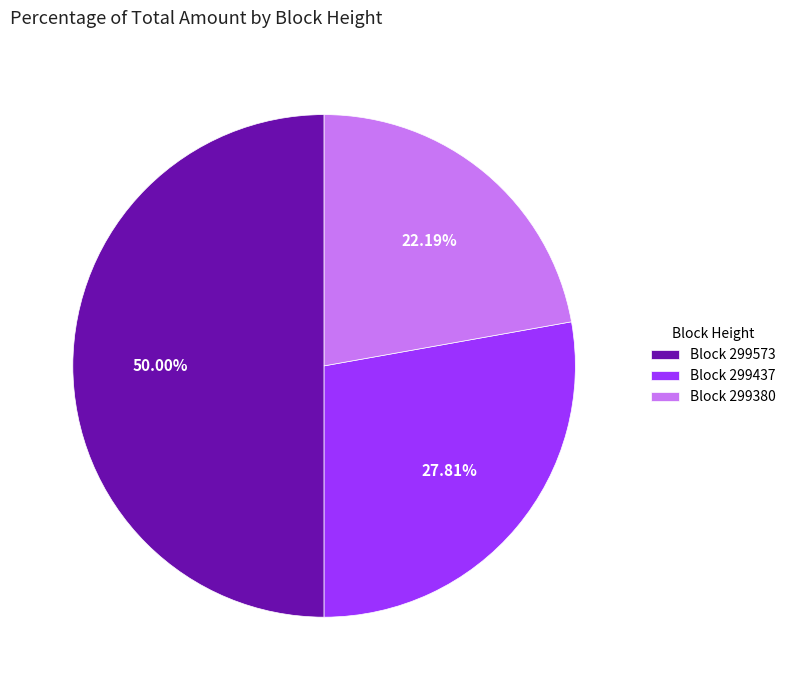

To the nearest percent, what is the difference between the largest and smallest slice percentages?

28%